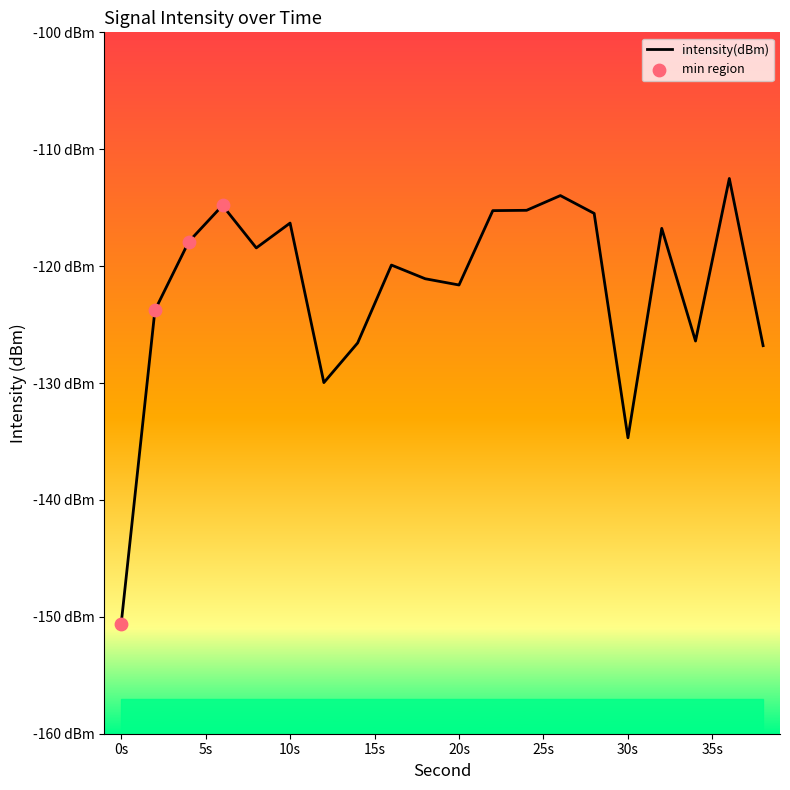

What is the change in value from 4 to 20?

-3.7